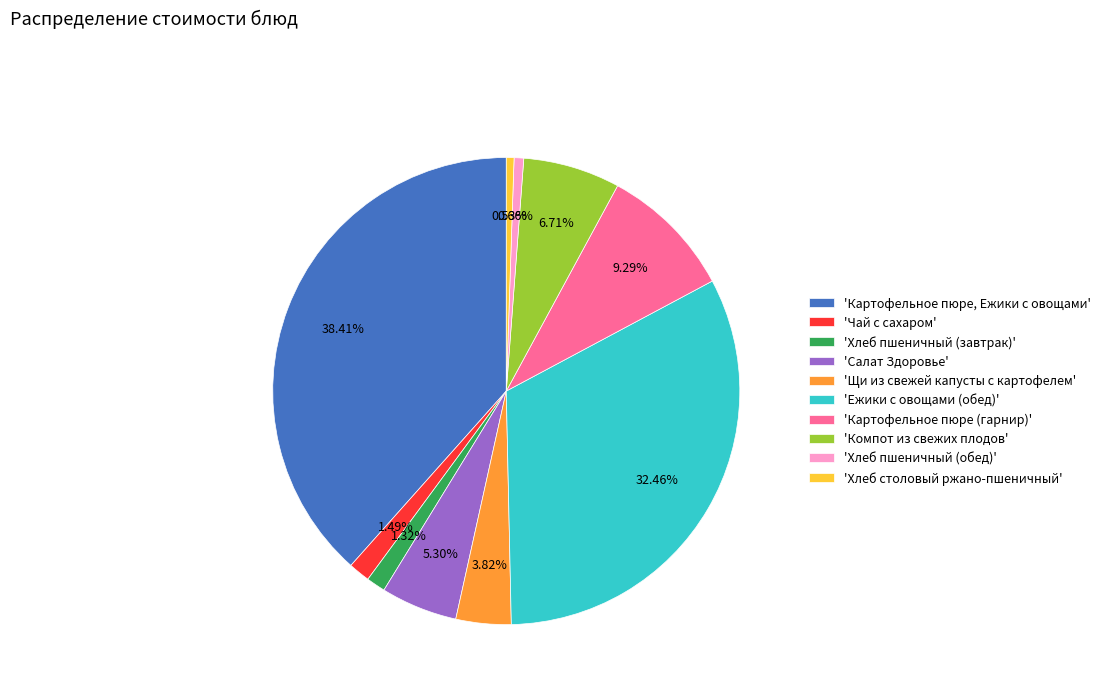

Approximately how many times larger is the value at 'Щи из свежей капусты с картофелем' compared to 'Хлеб пшеничный (обед)'?

5.7